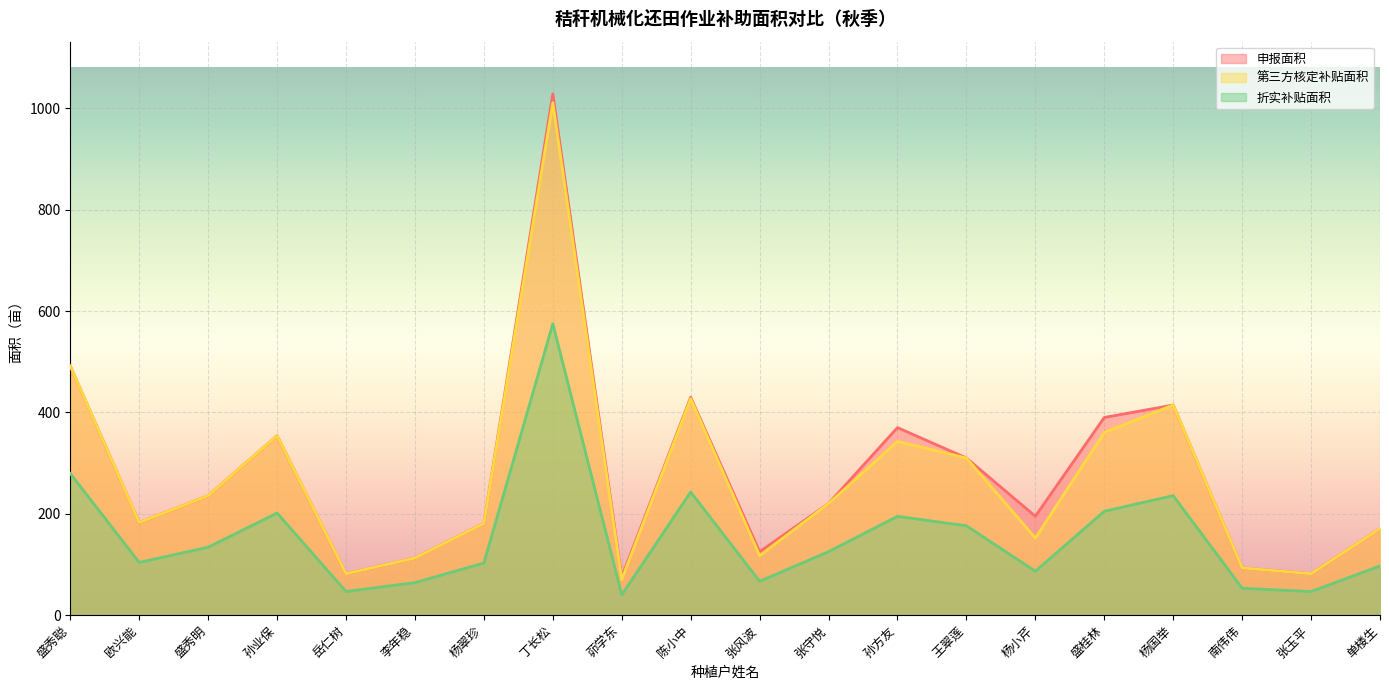

What is the total value across all series at 孙方友?

907.4